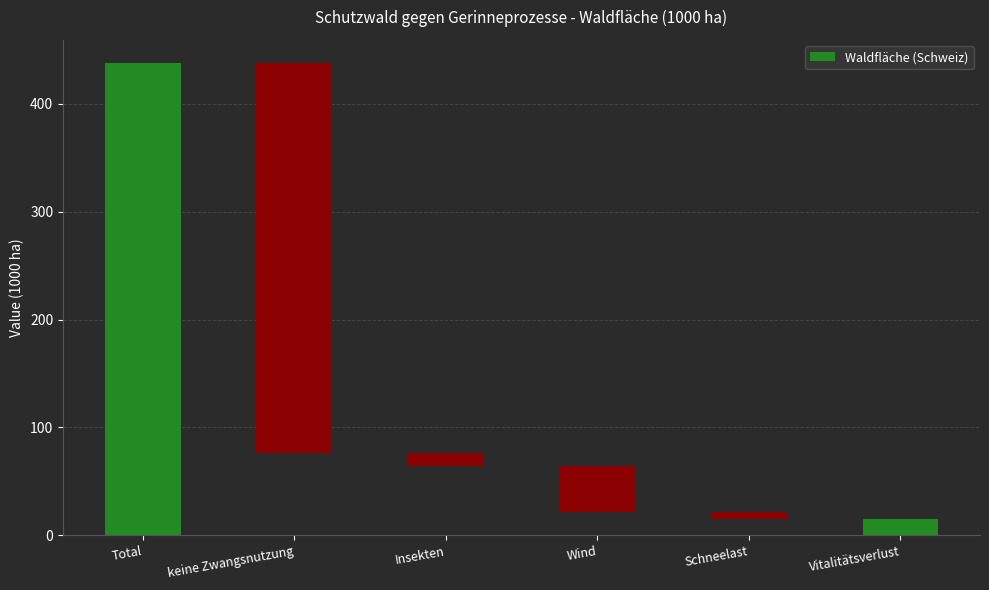

Where is the data nearest to the value 221?

keine Zwangsnutzung